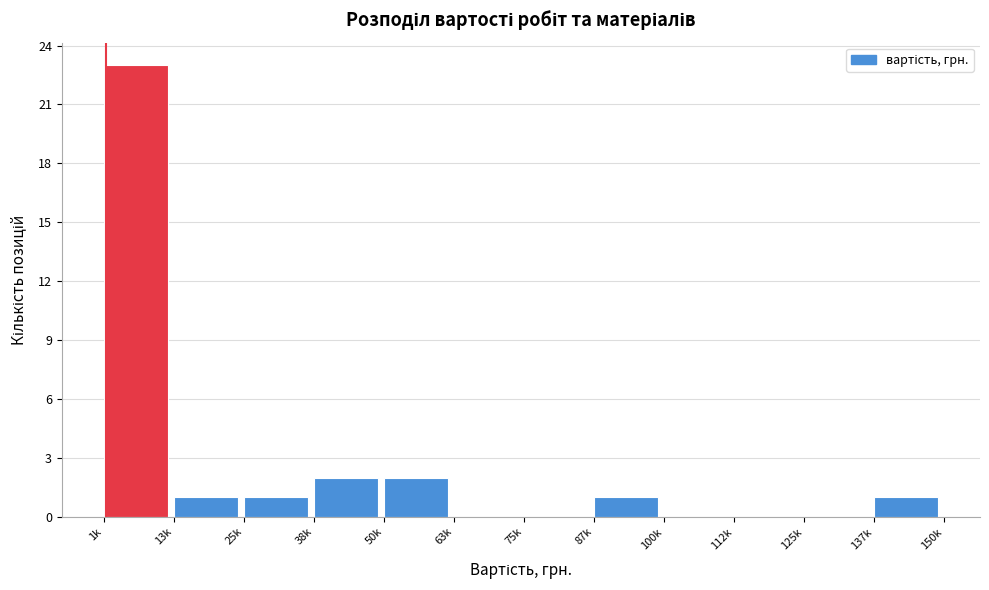

Reading right to left, extract all data points from this chart.

137k=1	125k=0	112k=0	100k=0	87k=1	75k=0	63k=0	50k=2	38k=2	25k=1	13k=1	1k=23